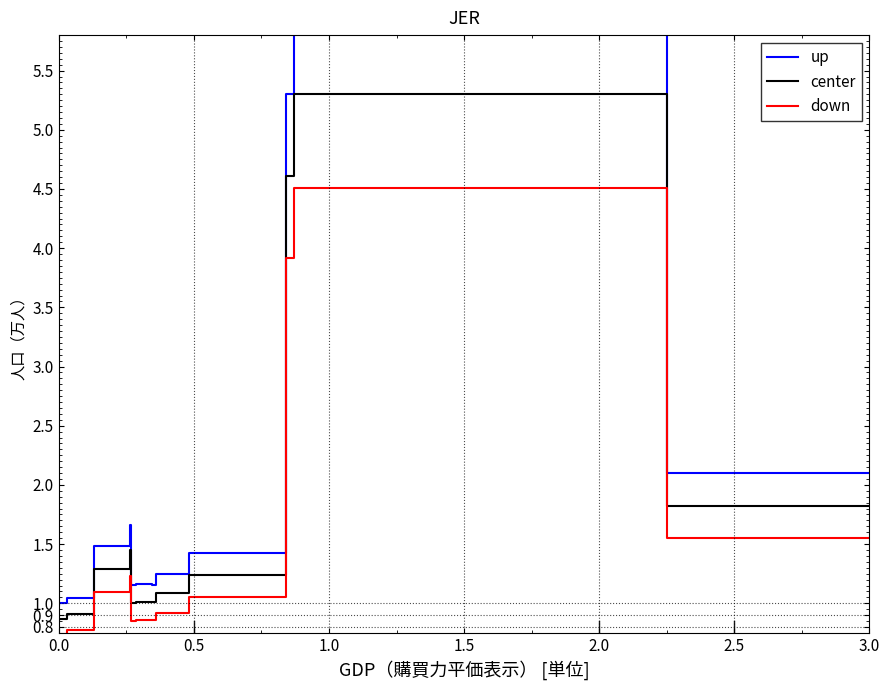

The up series shows 1.5 at 7. True or false?

False